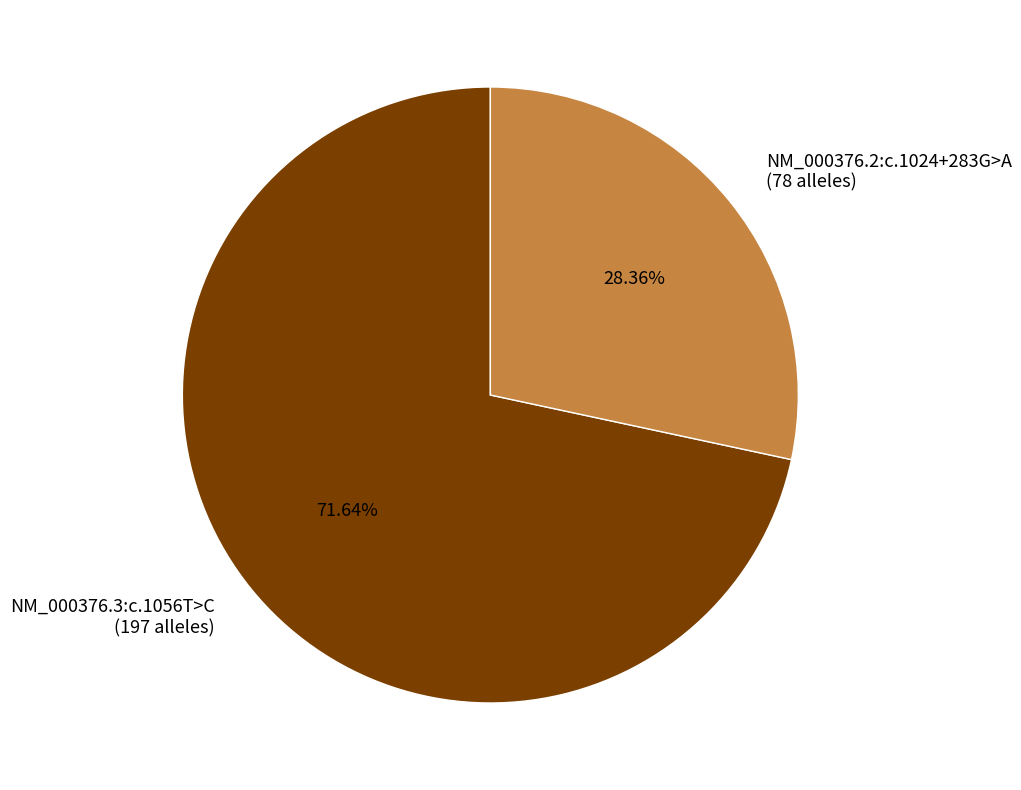

Combined, do NM_000376.3:c.1056T>C and NM_000376.2:c.1024+283G>A account for over 50%?

Yes